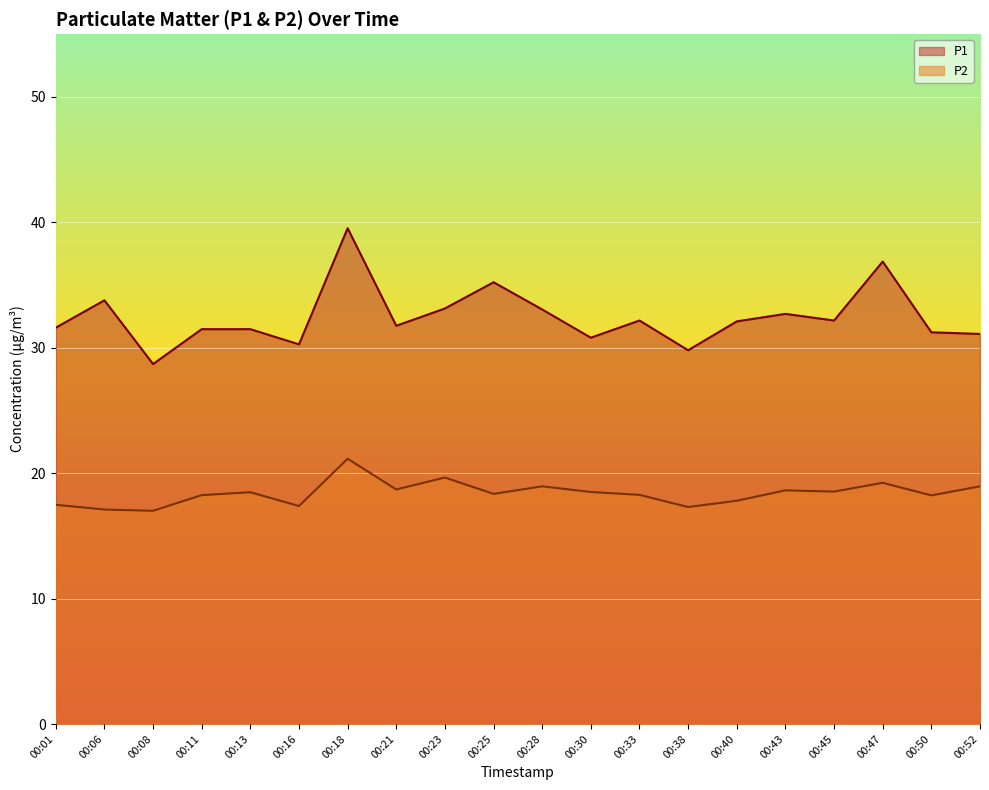

Between 00:33 and 00:45, which is larger?

00:33